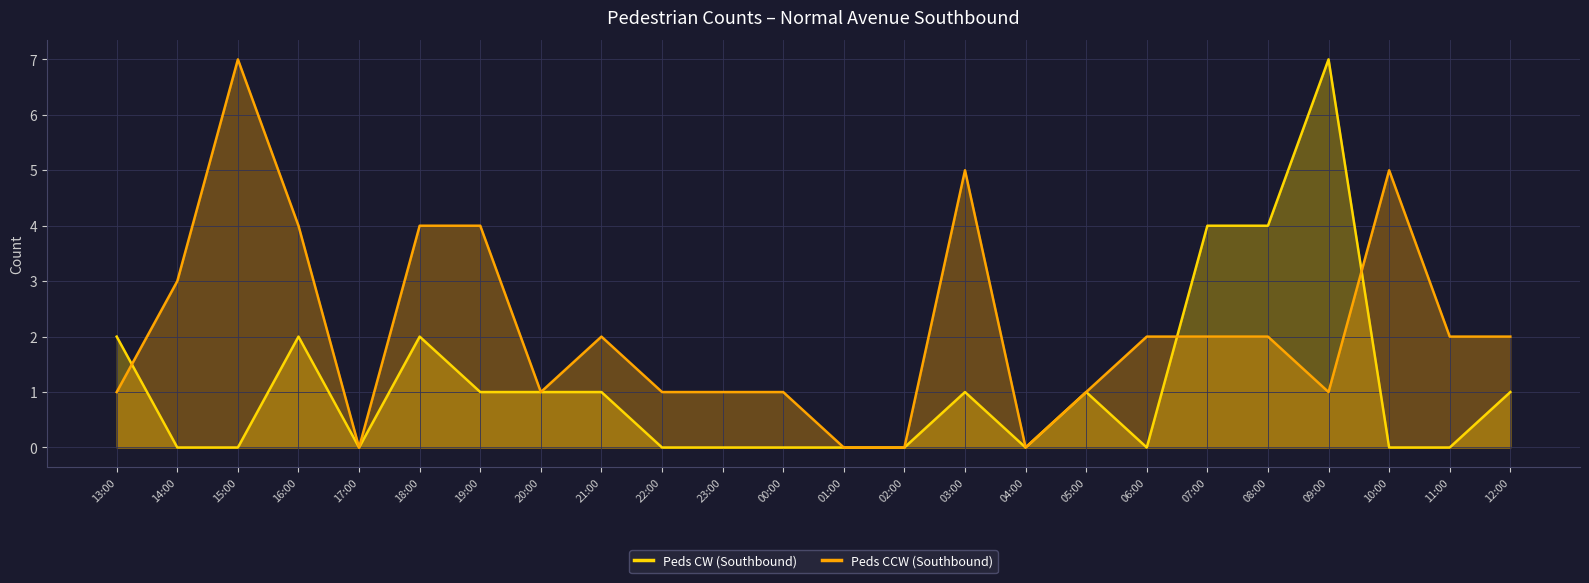

At which category does Peds CCW (Southbound) reach its first local valley?

17:00